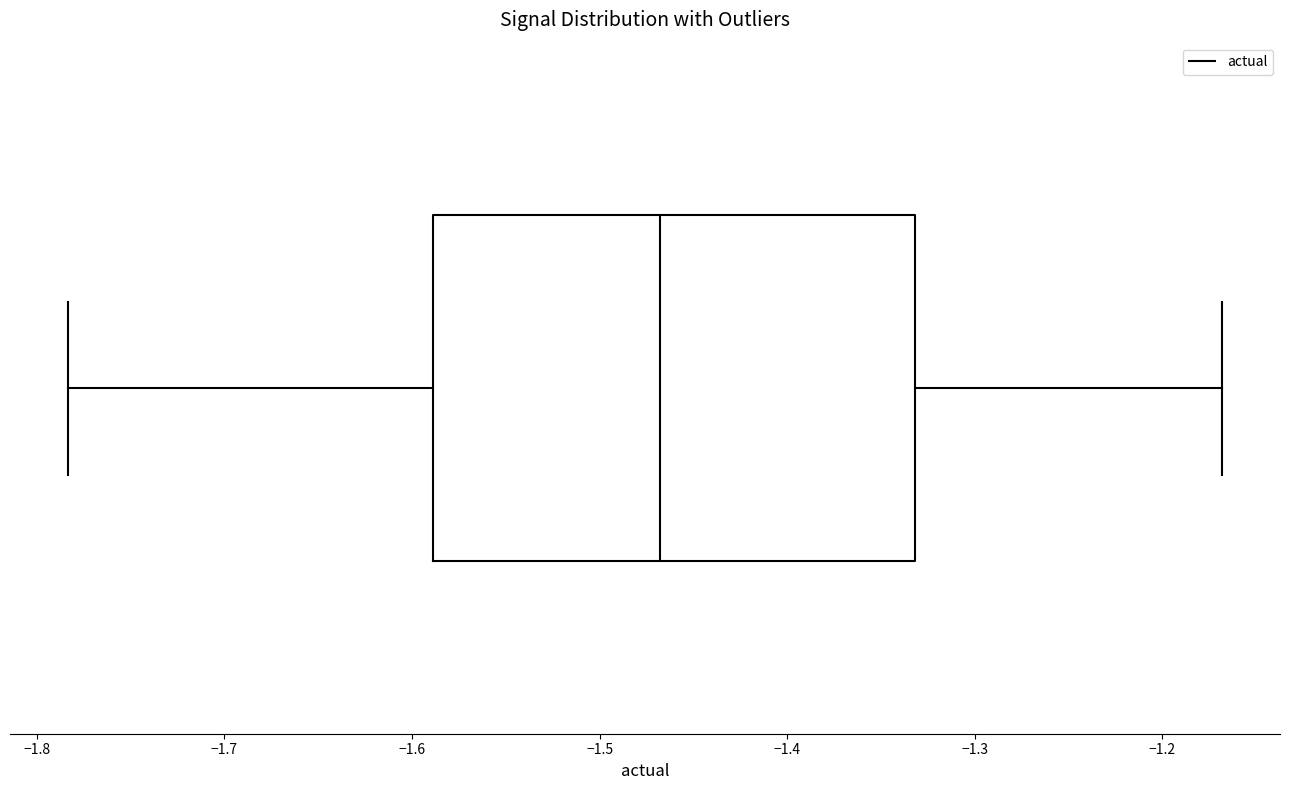

Transcribe this box plot: give where the median line is, the range the box spans, and where the two whiskers end, as read against the x-axis. The values are not printed on the chart, so give them approximately, as read against the axis.

median -1.47, box -1.59 to -1.33, whiskers -1.78 to -1.17